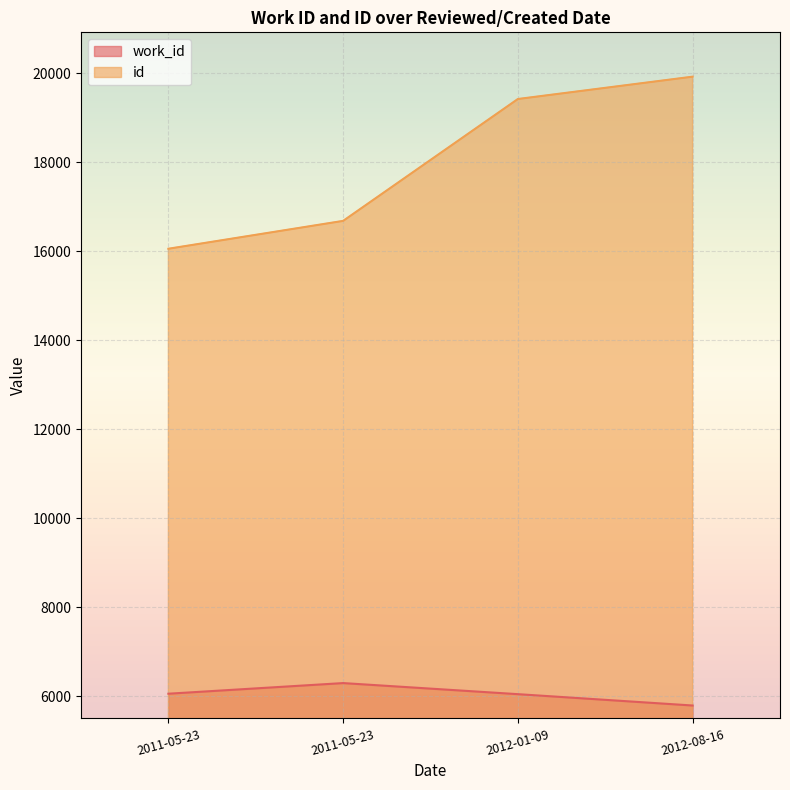

What is the highest value of the work_id series?

6299